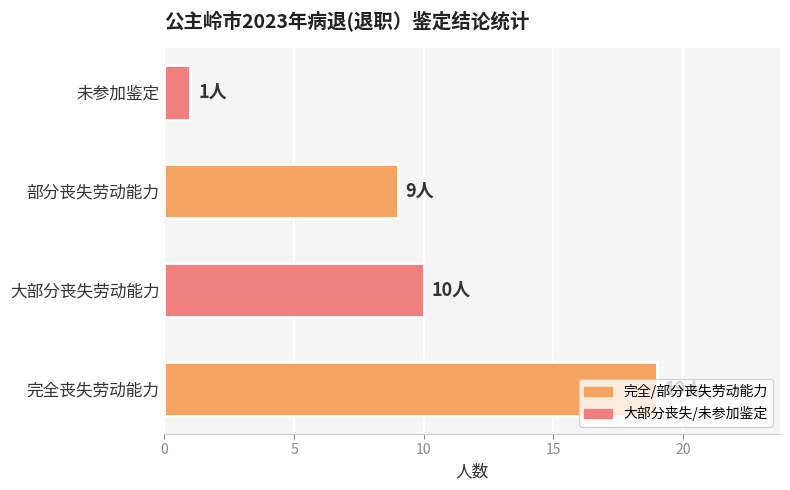

What is the difference between the values at 未参加鉴定 and 完全丧失劳动能力?

18